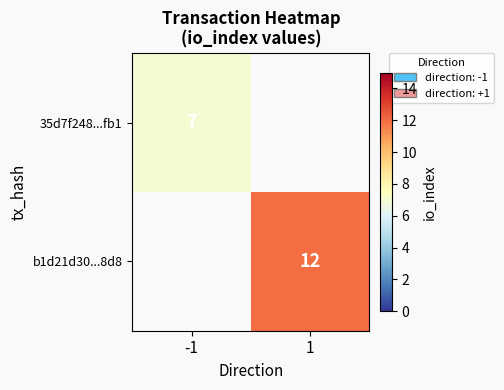

The 35d7f248...fb1 series shows 4 at -1. True or false?

False